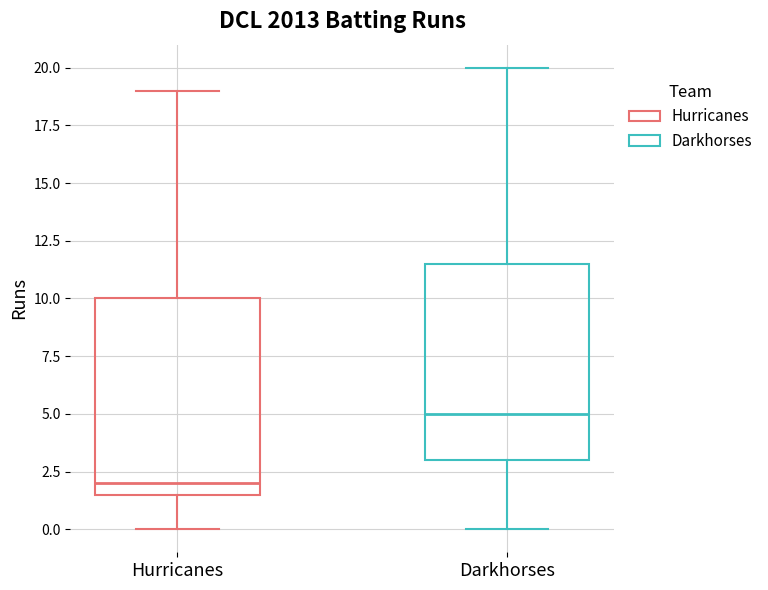

Reading left to right, read every box against the y-axis: the position of its median line, the range the box covers, and the ends of its whiskers. The values are not printed on the chart, so give them approximately, as read against the axis.

Hurricanes: median 2.0, box 1.5 to 10.0, whiskers 0.0 to 19.0
Darkhorses: median 5.0, box 3.0 to 11.5, whiskers 0.0 to 20.0